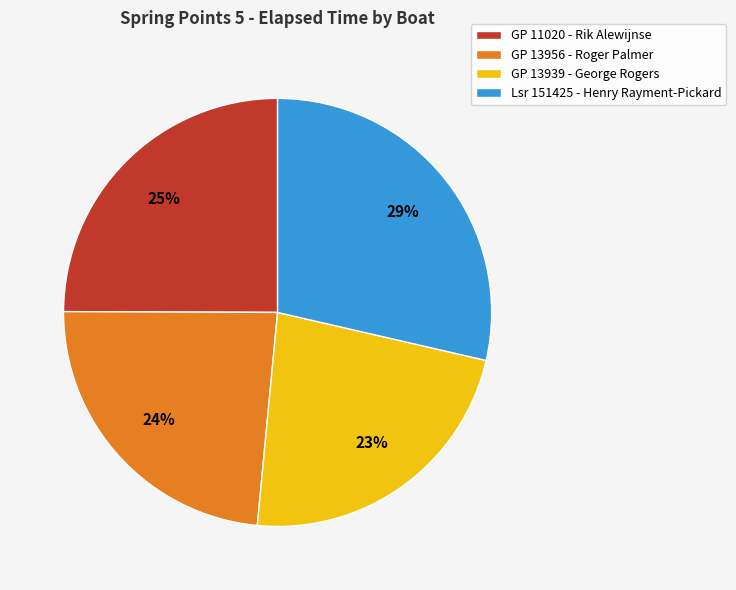

Is it true that GP 13939 - George Rogers is 10% of the pie?

False